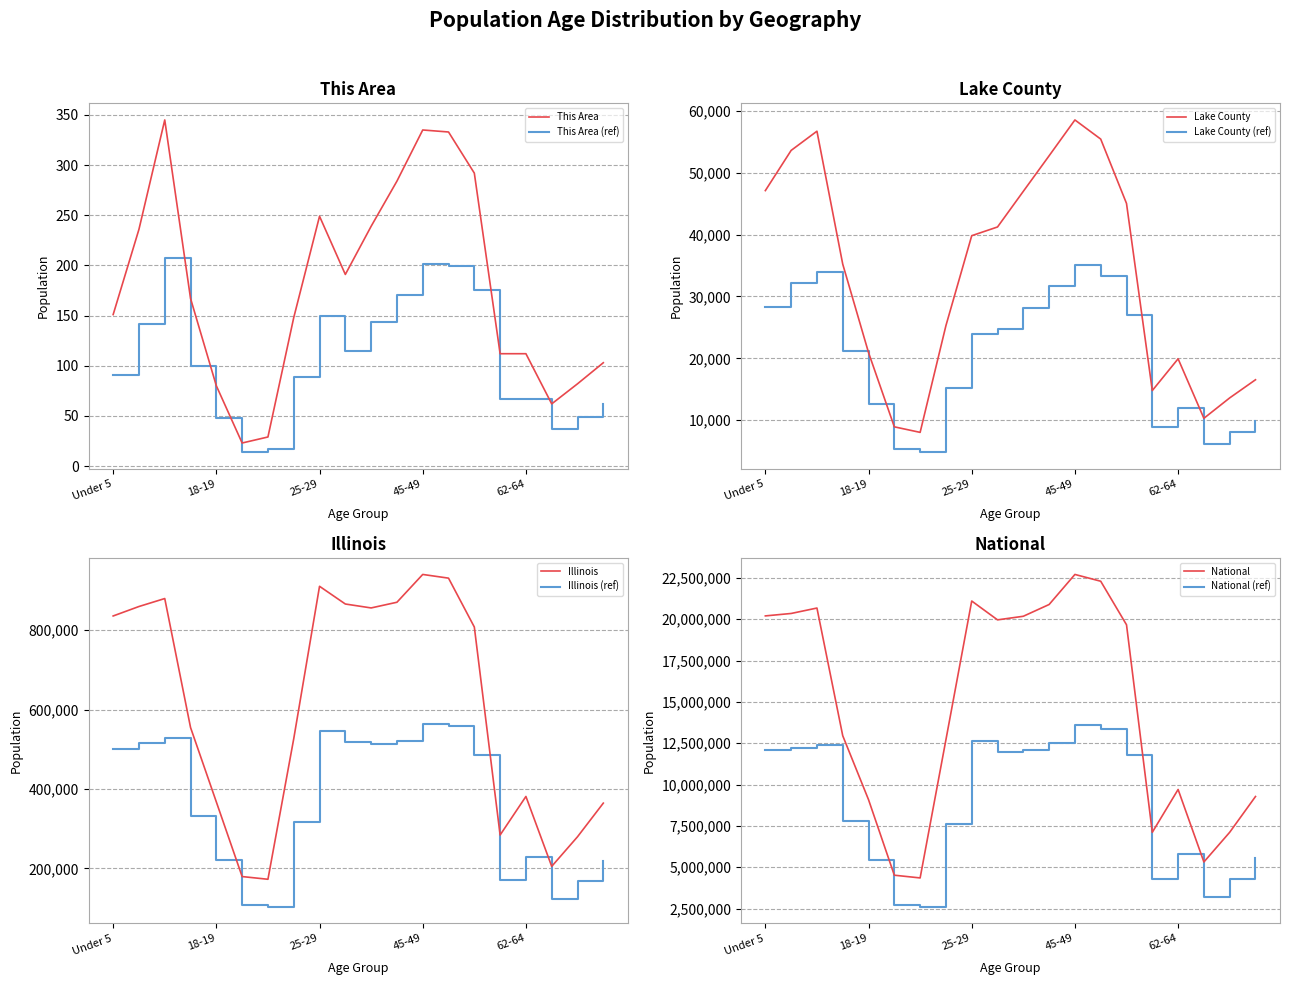

Where does the National series first go above 11798883?

Under 5